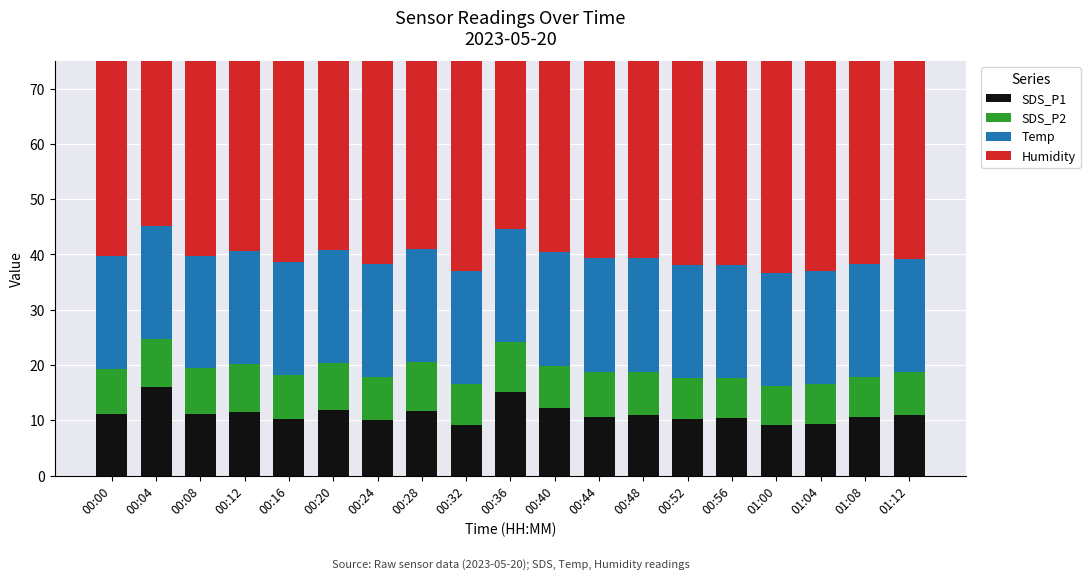

What is the spread (max minus min) of values at 00:36?

46.0